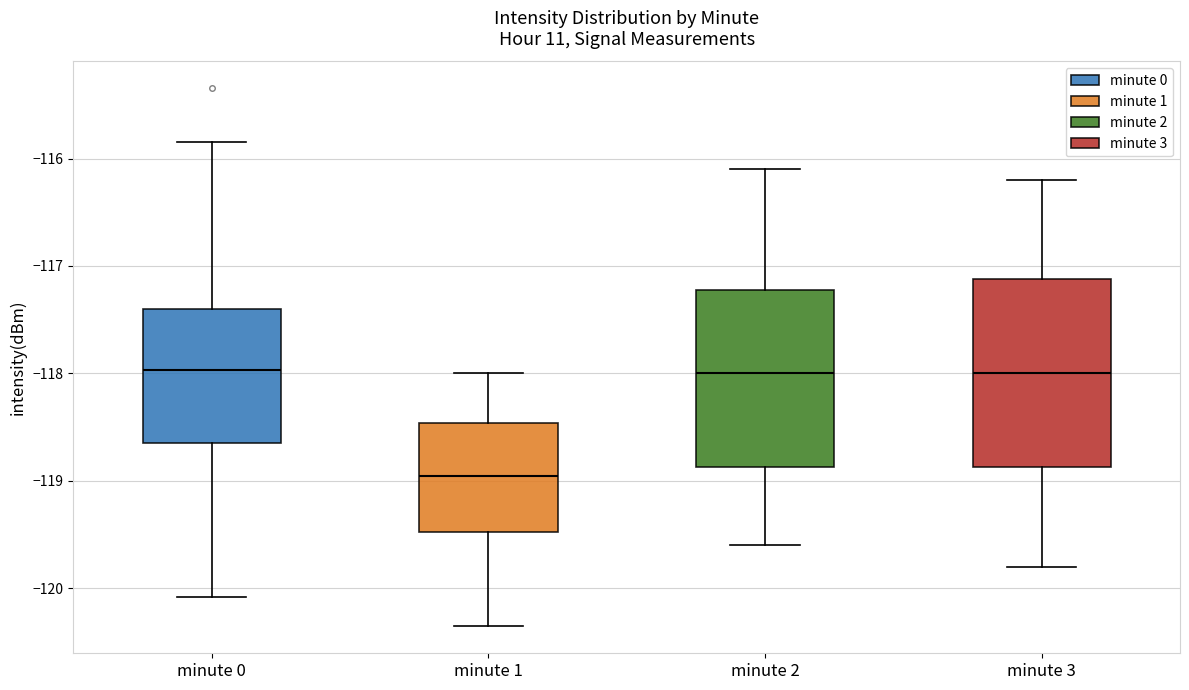

Reading left to right, read every box against the y-axis: the position of its median line, the range the box covers, and the ends of its whiskers. The values are not printed on the chart, so give them approximately, as read against the axis.

minute 0: median -118.0, box -118.7 to -117.4, whiskers -120.1 to -115.8
minute 1: median -119.0, box -119.5 to -118.5, whiskers -120.4 to -118.0
minute 2: median -118.0, box -118.9 to -117.2, whiskers -119.6 to -116.1
minute 3: median -118.0, box -118.9 to -117.1, whiskers -119.8 to -116.2